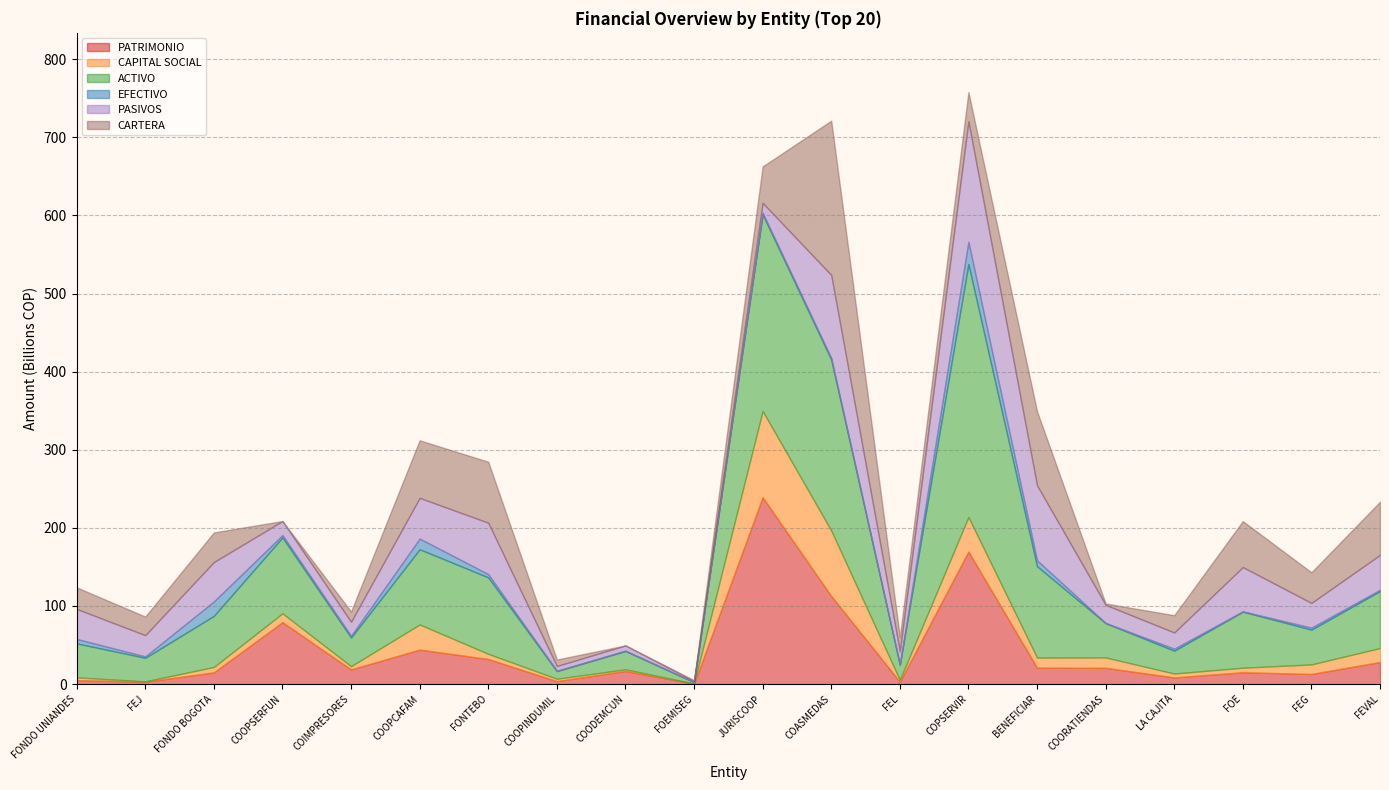

At which label does ACTIVO reach its minimum?

FOEMISEG